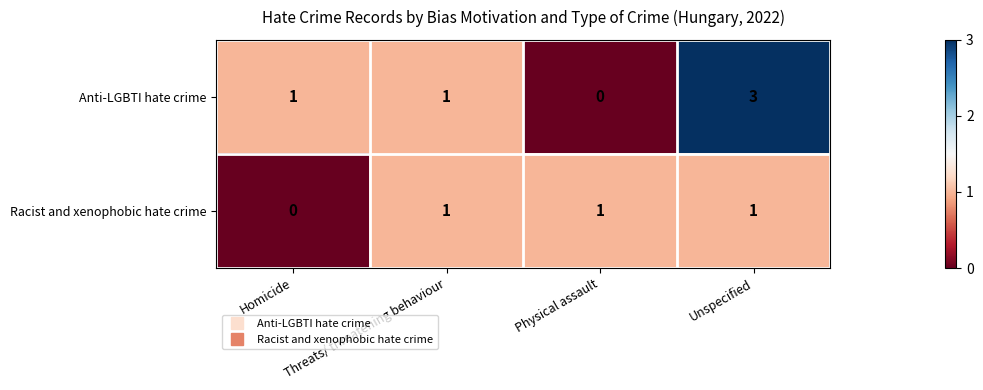

Where is Racist and xenophobic hate crime nearest to the value 0?

Homicide